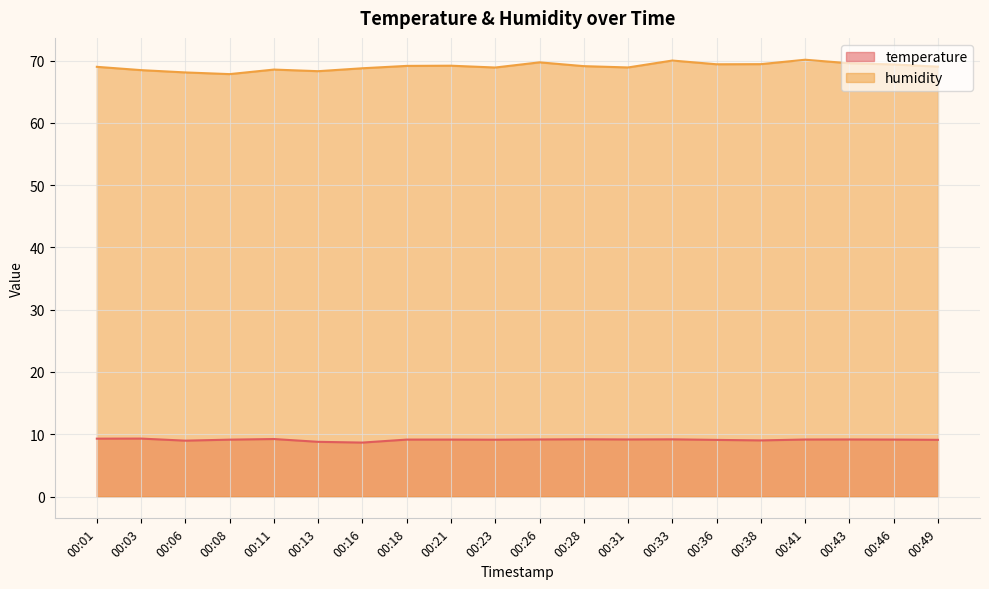

Between 00:43 and 00:49, which series saw the biggest shift?

humidity